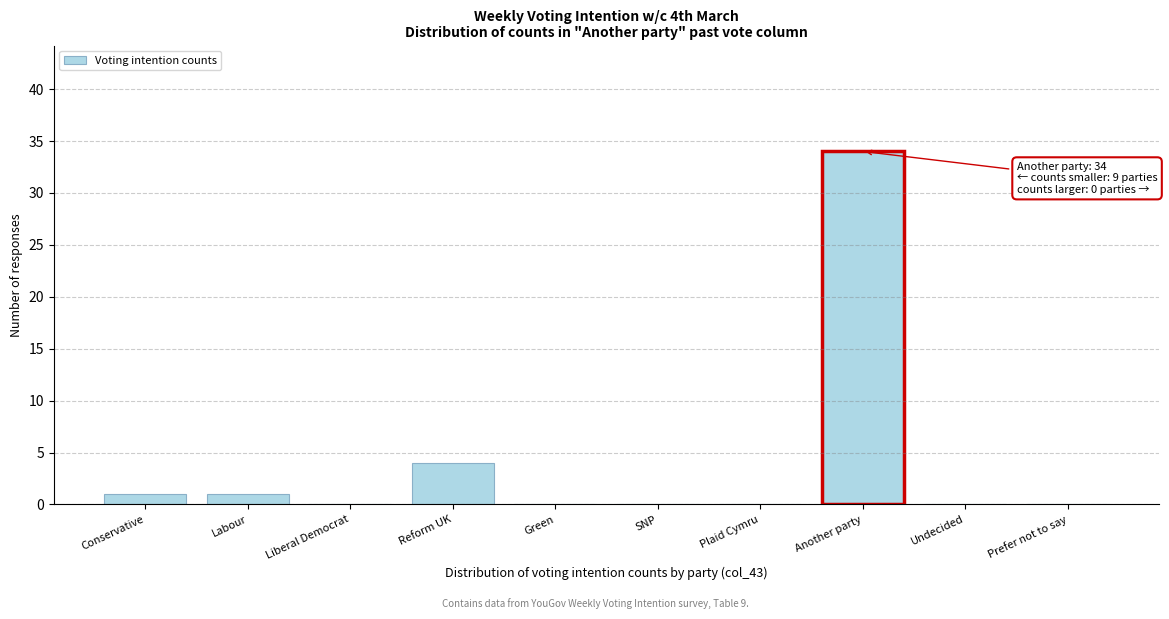

Reading left to right, list all the values displayed in this chart.

Conservative=1	Labour=1	Liberal Democrat=0	Reform UK=4	Green=0	SNP=0	Plaid Cymru=0	Another party=34	Undecided=0	Prefer not to say=0